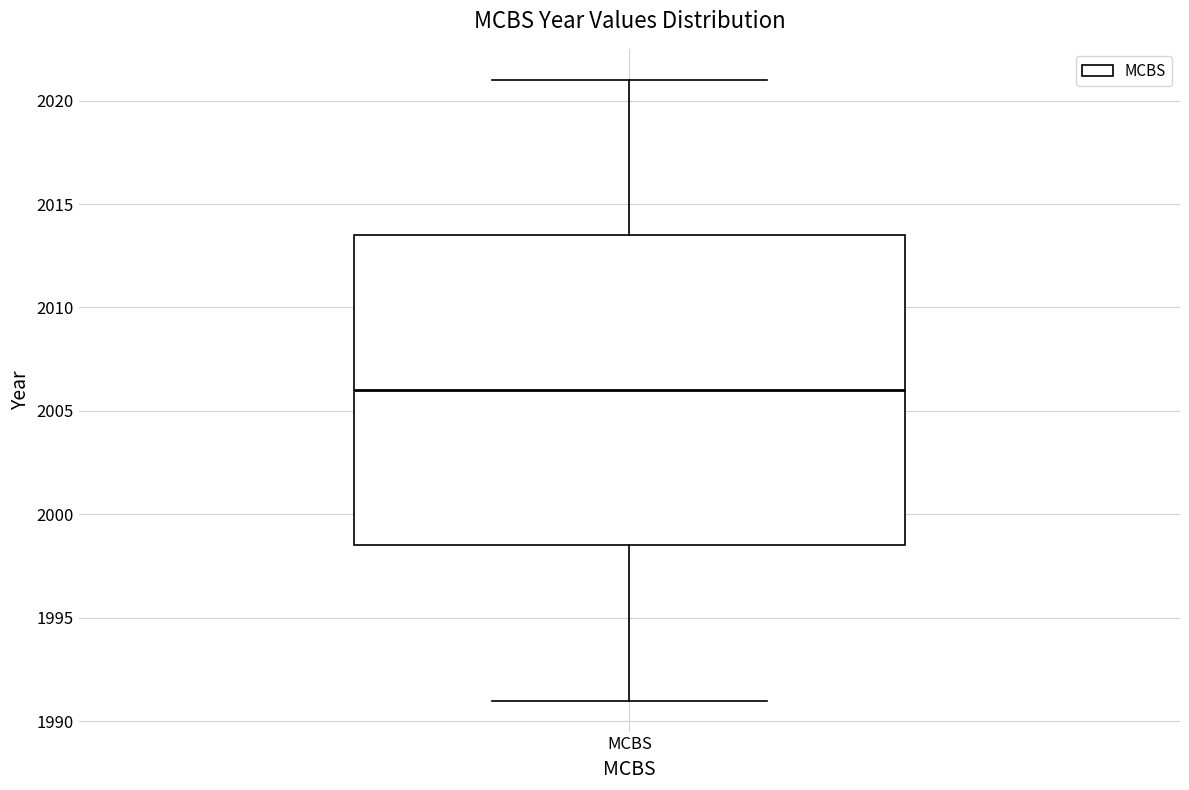

Where is the lower edge of the box for MCBS on the y-axis? The values are not printed on the chart, so give them approximately, as read against the axis.

1998.5